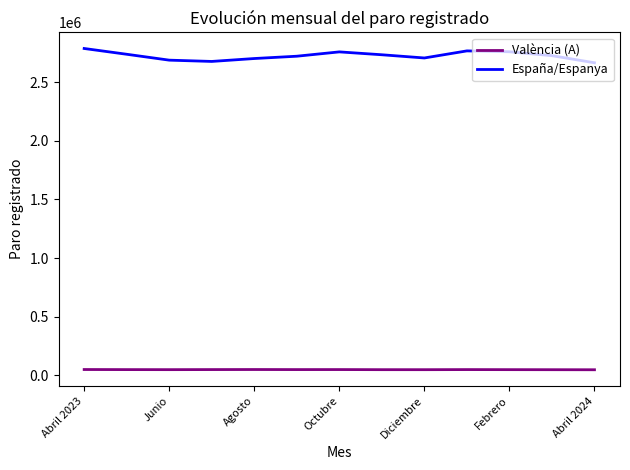

Which series has the largest range (max minus min)?

España/Espanya